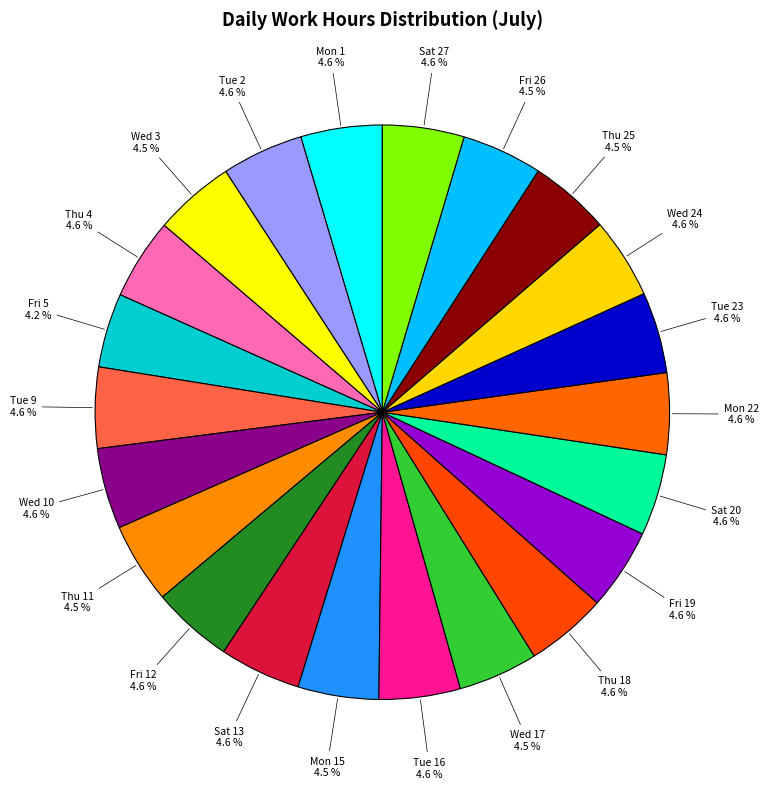

Is the sum of Thu 18 and Fri 5 greater than half?

No